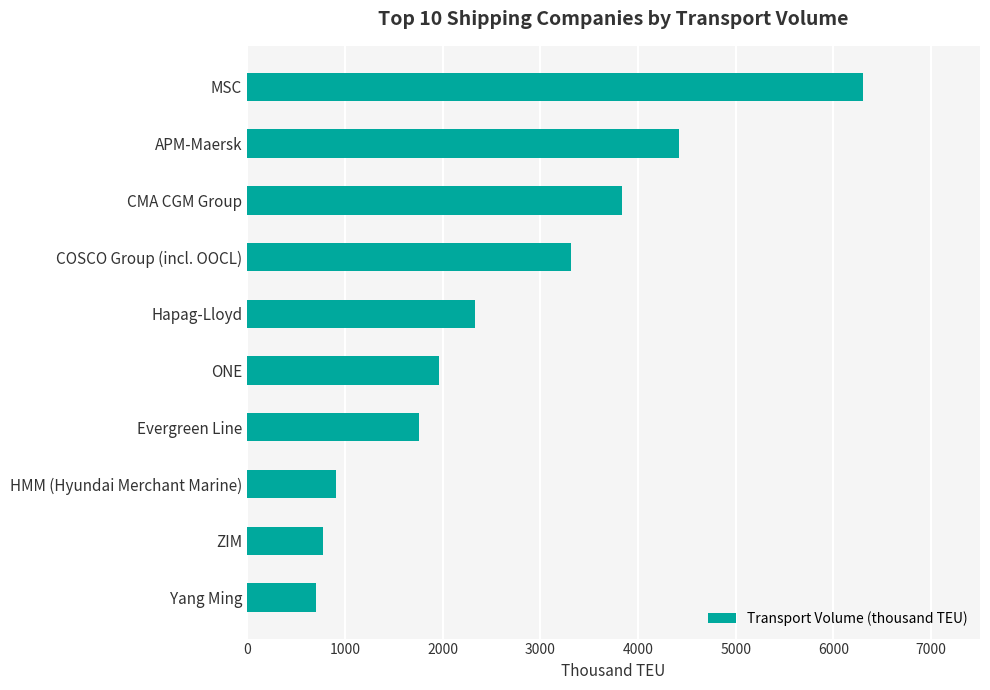

What is the label of the 5th bar from the bottom?

ONE